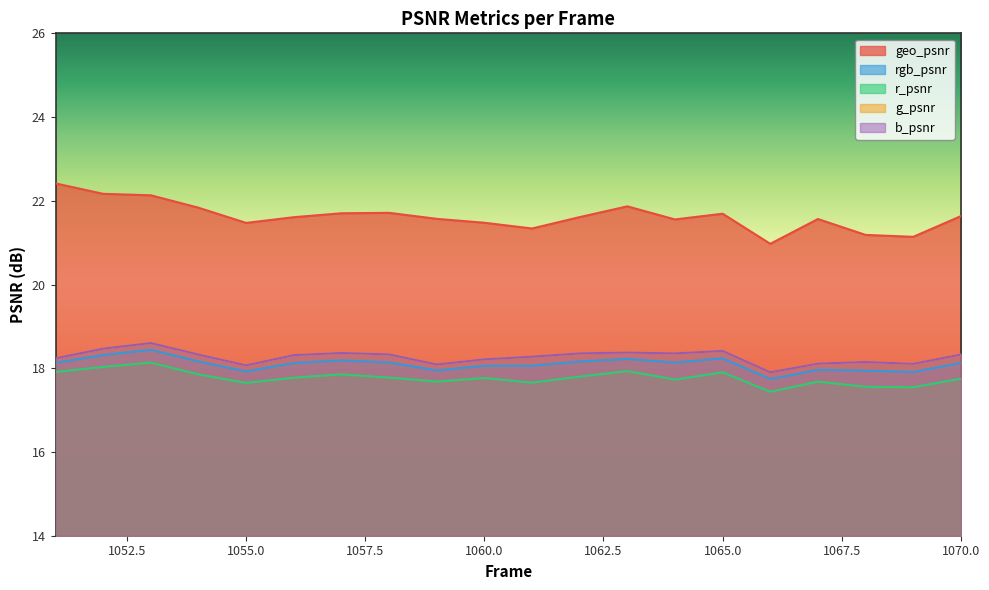

List the labels in order of geo_psnr value, smallest first.

1066, 1069, 1068, 1061, 1055, 1060, 1064, 1067, 1059, 1056, 1062, 1070, 1065, 1057, 1058, 1054, 1063, 1053, 1052, 1051